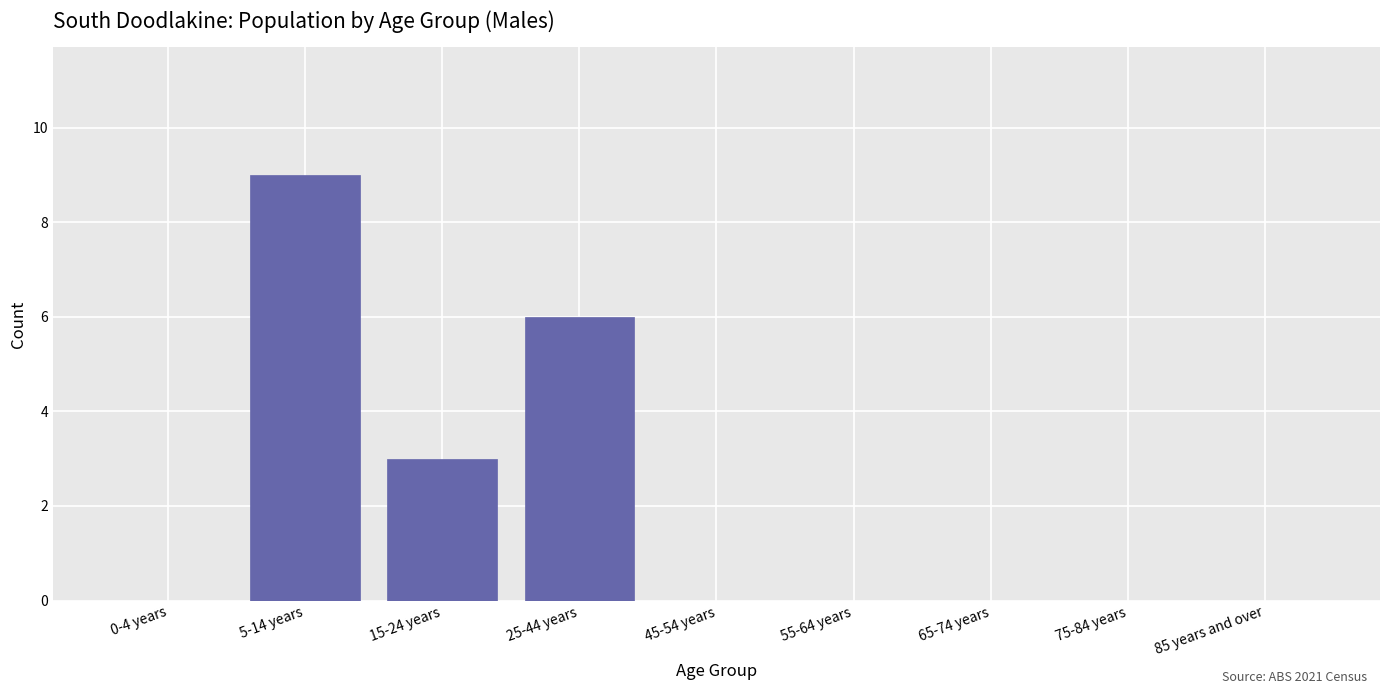

Reading left to right, extract all data points from this chart.

0-4 years=0	5-14 years=9	15-24 years=3	25-44 years=6	45-54 years=0	55-64 years=0	65-74 years=0	75-84 years=0	85 years and over=0